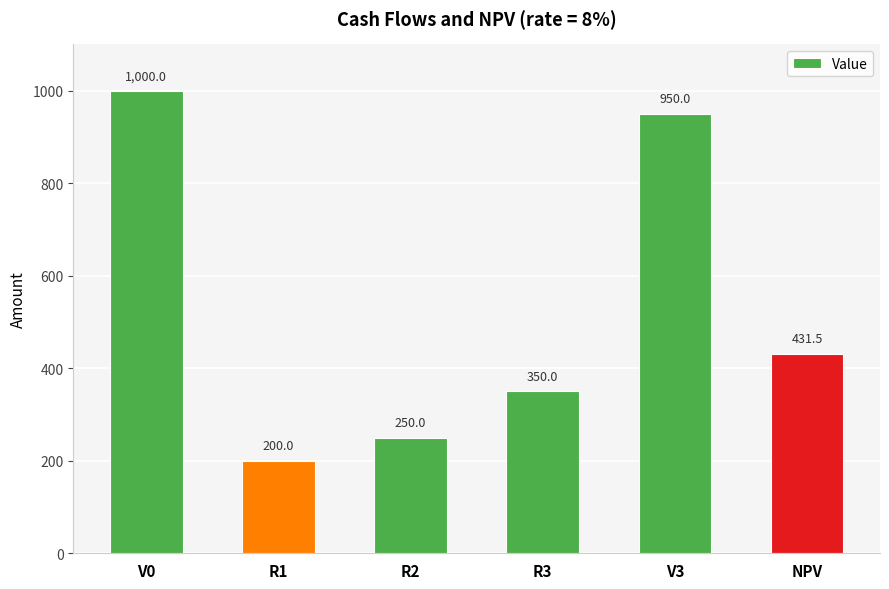

The value at R3 is 559.4. True or false?

False